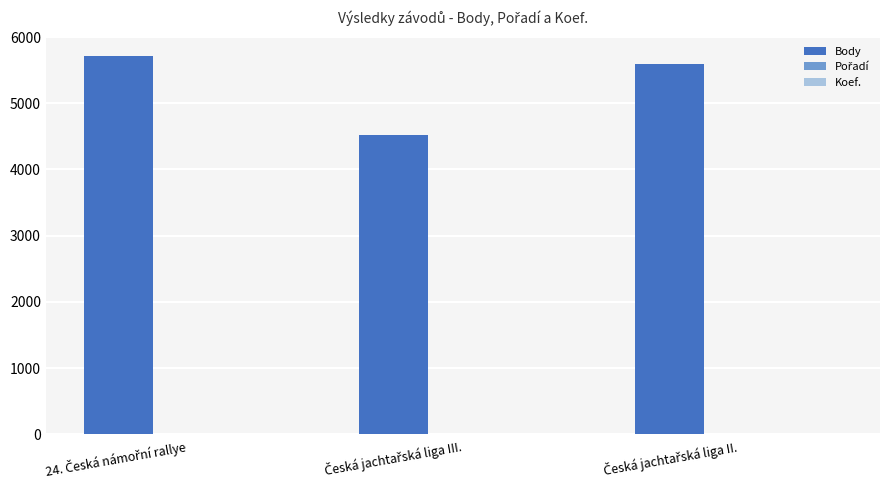

How many groups of bars are there?

3